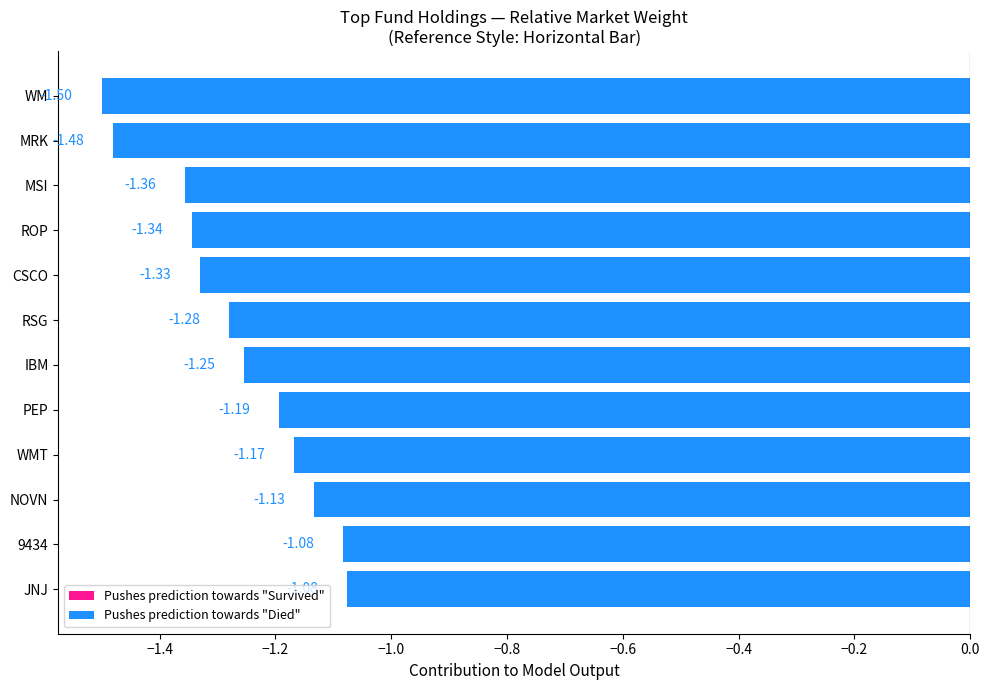

Which category has the lowest value across all series?

WM